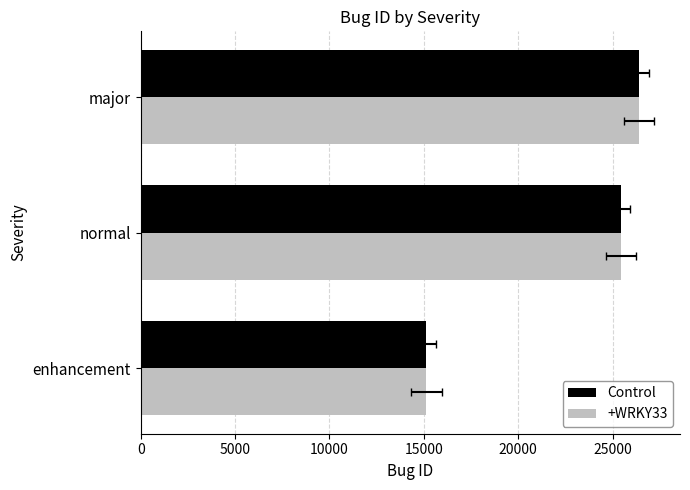

What is the minimum value shown in the chart?

15141